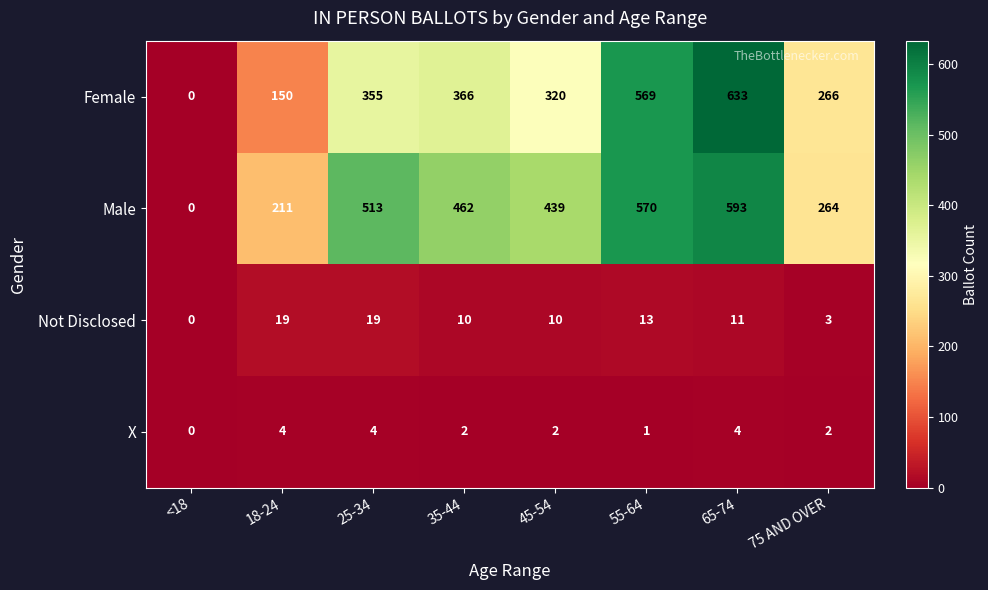

What is the difference between the Male values at 25-34 and 55-64?

57